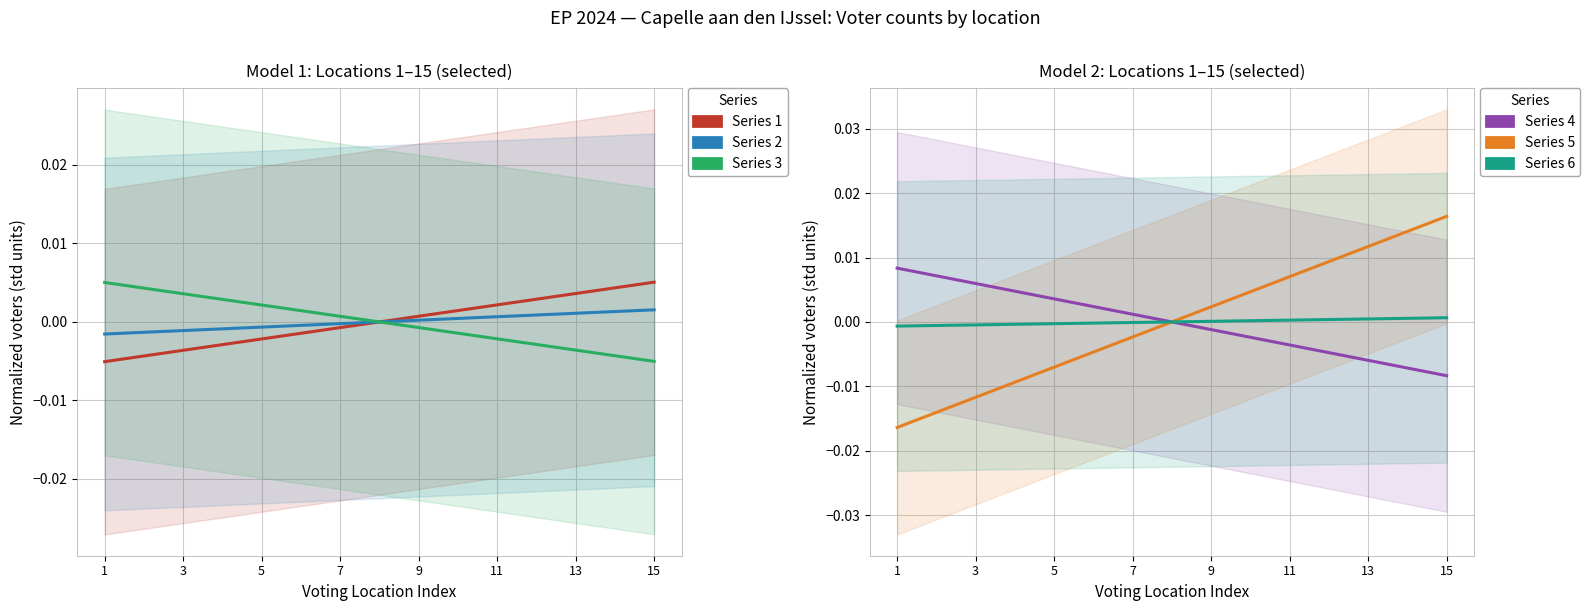

Reading left to right, what are all the values shown in this chart?

Series 1: col_16: -0.0	-0.0	-0.0	-0.0	-0.0	-0.0	-0.0	0.0	0.0	0.0	0.0	0.0	0.0	0.0	0.0
Series 2: col_35: -0.0	-0.0	-0.0	-0.0	-0.0	-0.0	-0.0	0.0	0.0	0.0	0.0	0.0	0.0	0.0	0.0
Series 3: col_31: 0.0	0.0	0.0	0.0	0.0	0.0	0.0	-0.0	-0.0	-0.0	-0.0	-0.0	-0.0	-0.0	-0.0
Series 4: col_33: 0.0	0.0	0.0	0.0	0.0	0.0	0.0	-0.0	-0.0	-0.0	-0.0	-0.0	-0.0	-0.0	-0.0
Series 5: col_25: -0.0	-0.0	-0.0	-0.0	-0.0	-0.0	-0.0	0.0	0.0	0.0	0.0	0.0	0.0	0.0	0.0
Series 6: col_30: -0.0	-0.0	-0.0	-0.0	-0.0	-0.0	-0.0	-0.0	0.0	0.0	0.0	0.0	0.0	0.0	0.0